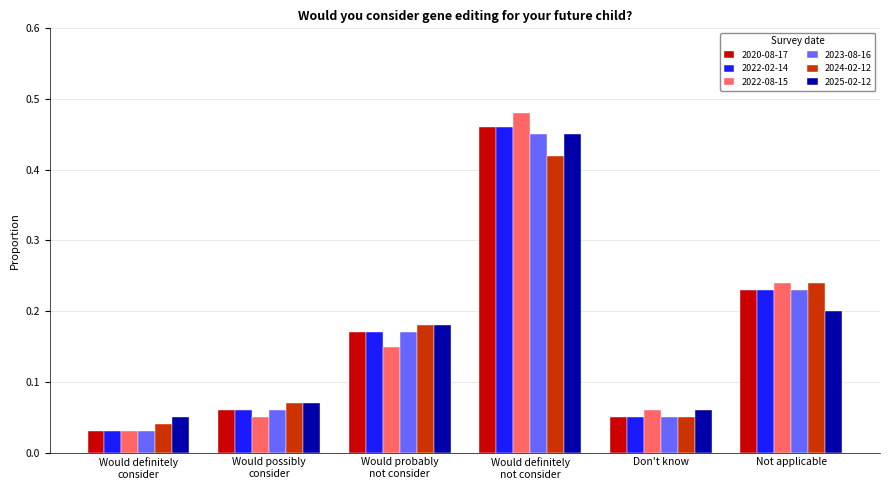

What is the label of the 5th bar from the right?

Would possibly
consider